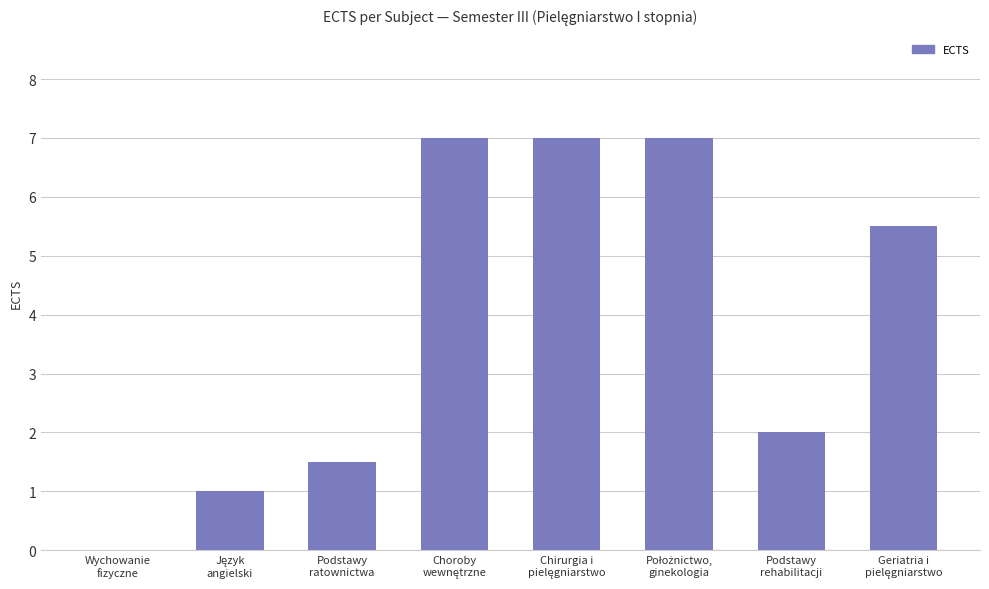

Count the number of values greater than 5.

4